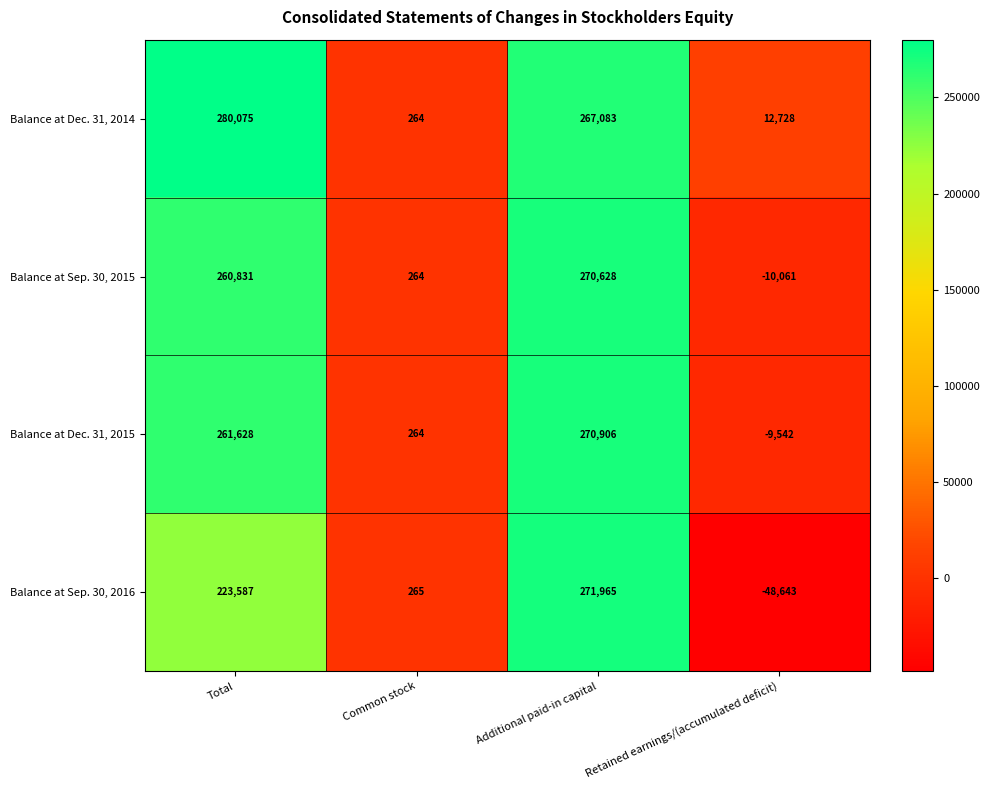

Count the number of categories in the chart.

4